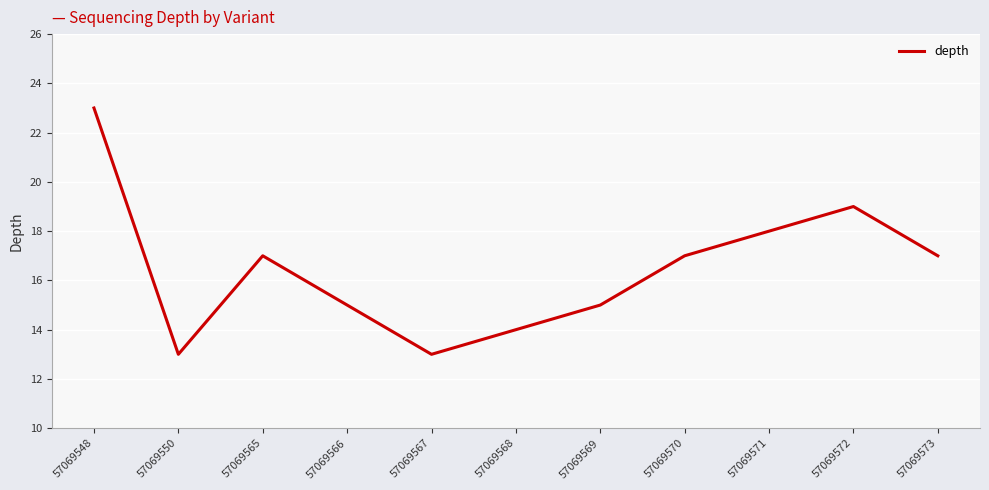

True or false: there are more than 2 points higher than both neighbors.

False